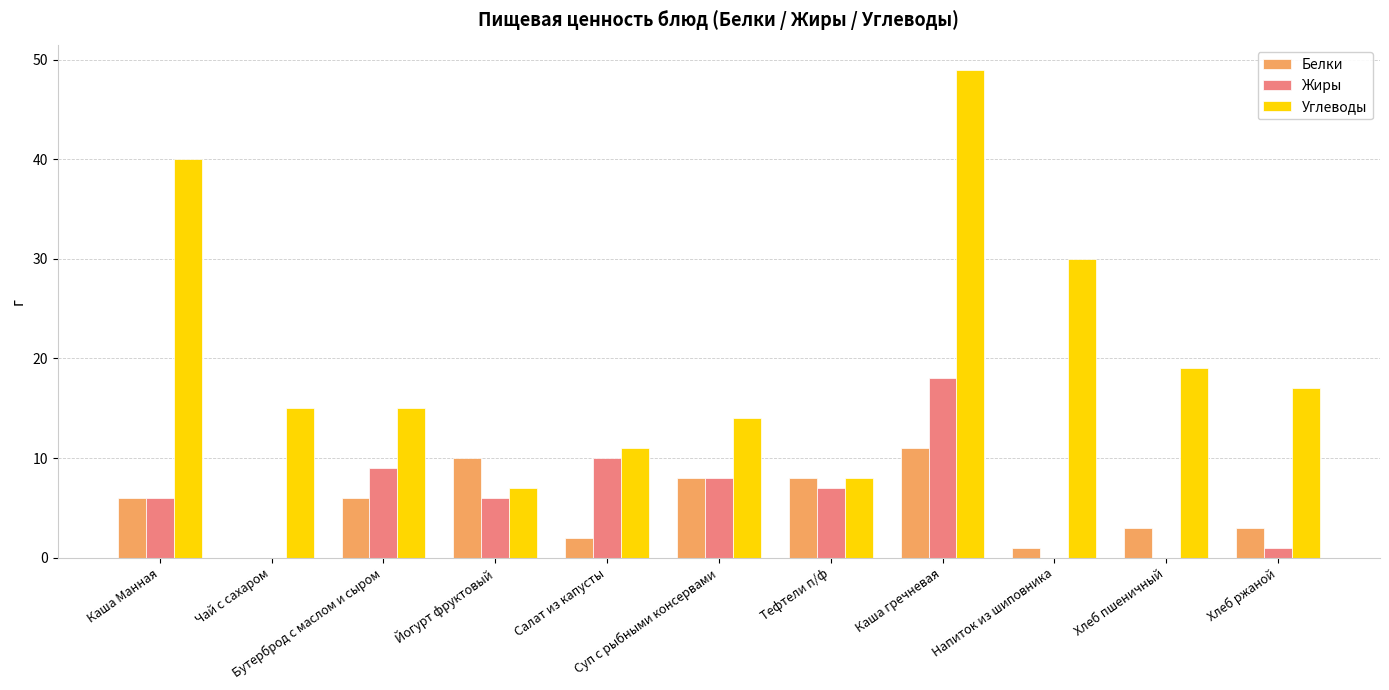

What is the maximum value shown in the chart?

49